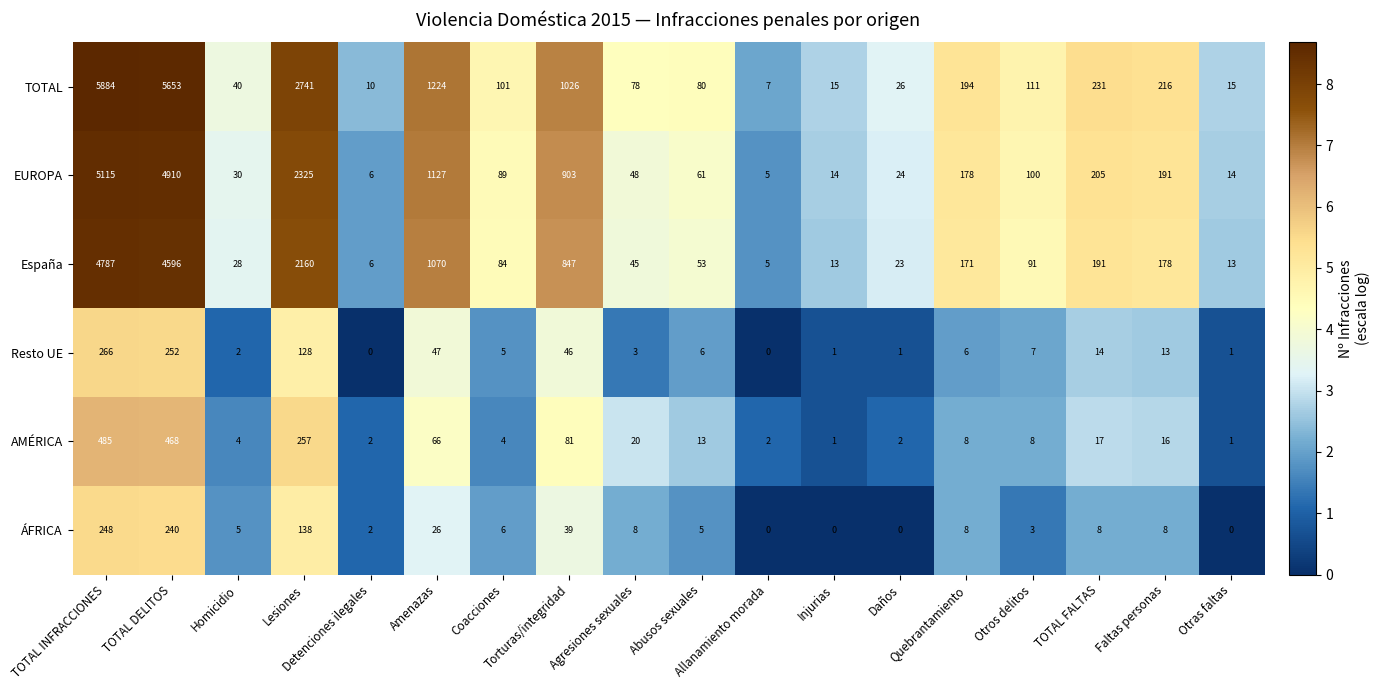

What is the difference between the maximum and minimum values in the AMÉRICA series?

484